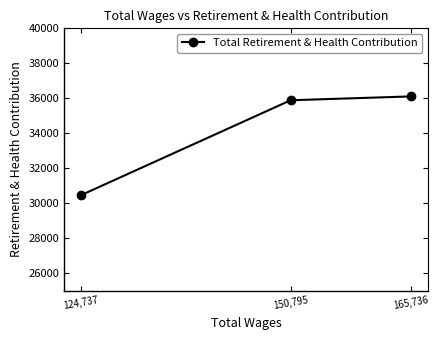

Reading left to right, transcribe all the data shown in this chart.

124,737=30451	150,795=35886	165,736=36105